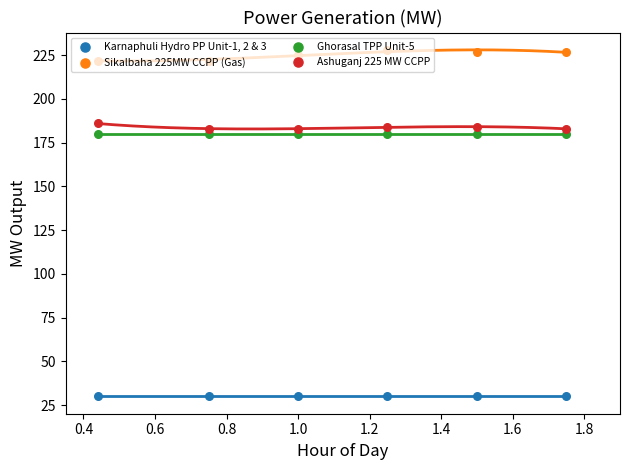

Which series has the widest spread of Y values?

Sikalbaha 225MW CCPP (Gas)